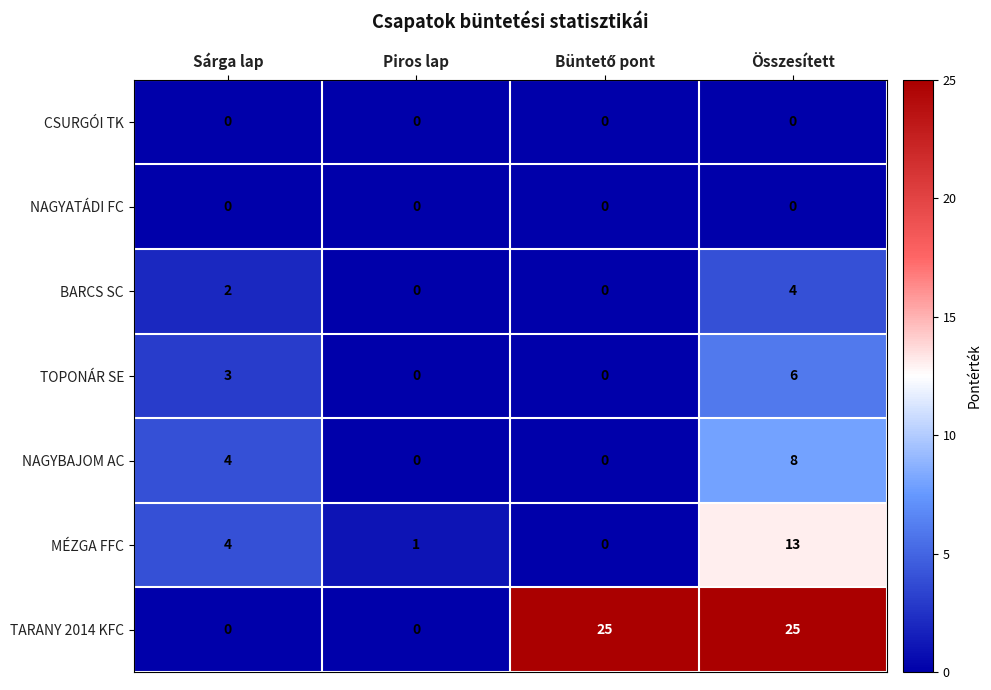

At which category is the sum across all series the highest?

Összesített